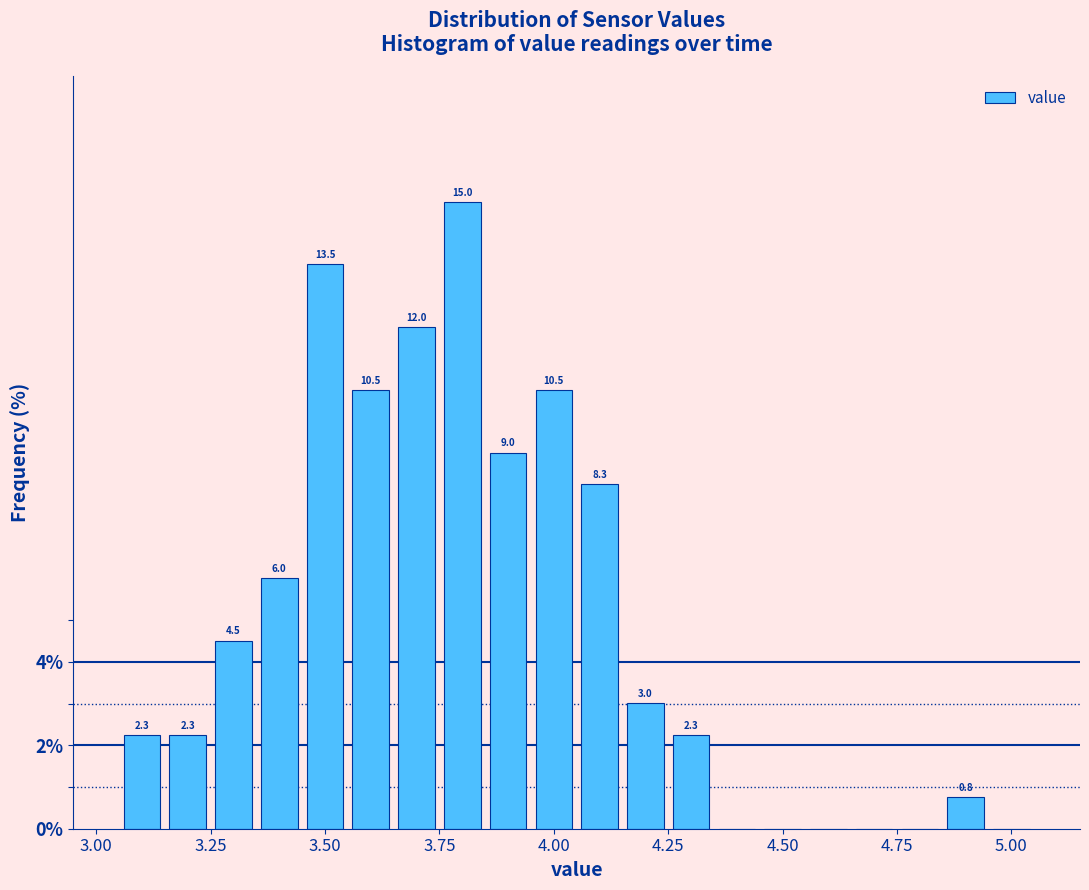

Around what value on the x-axis is the tallest bar? Give the approximate position of its centre, as read against the axis.

3.80